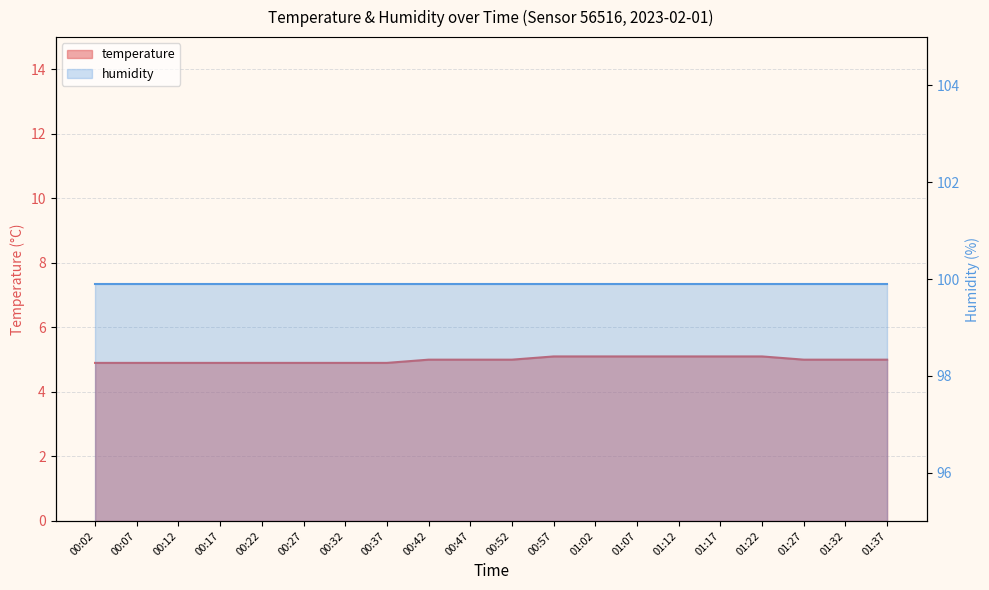

The value at 01:37 is 5.0. True or false?

True